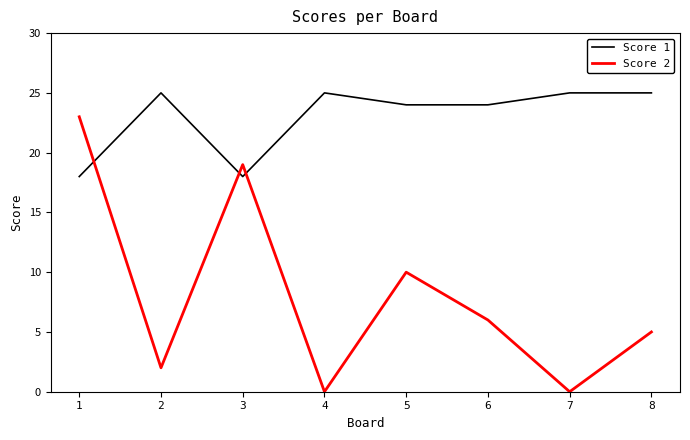

How many series are shown in this chart?

2